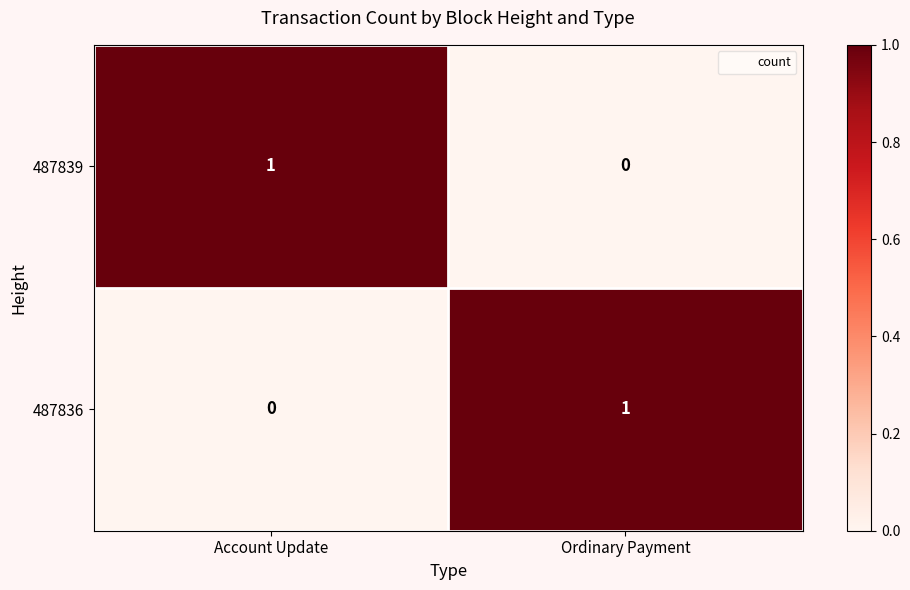

List the labels in order of 487839 value, smallest first.

Ordinary Payment, Account Update